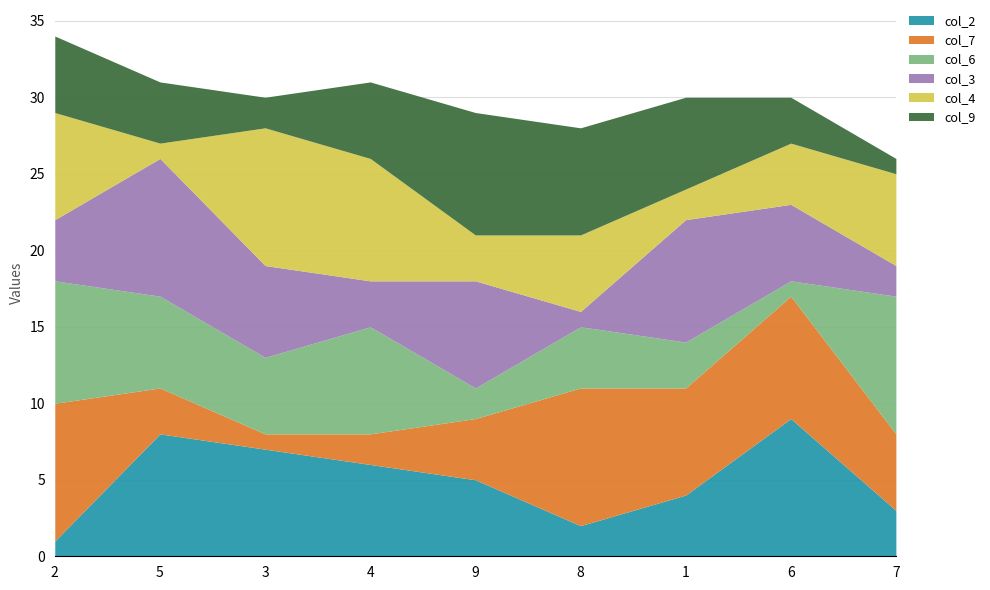

At which category does col_6 reach its first local valley?

3